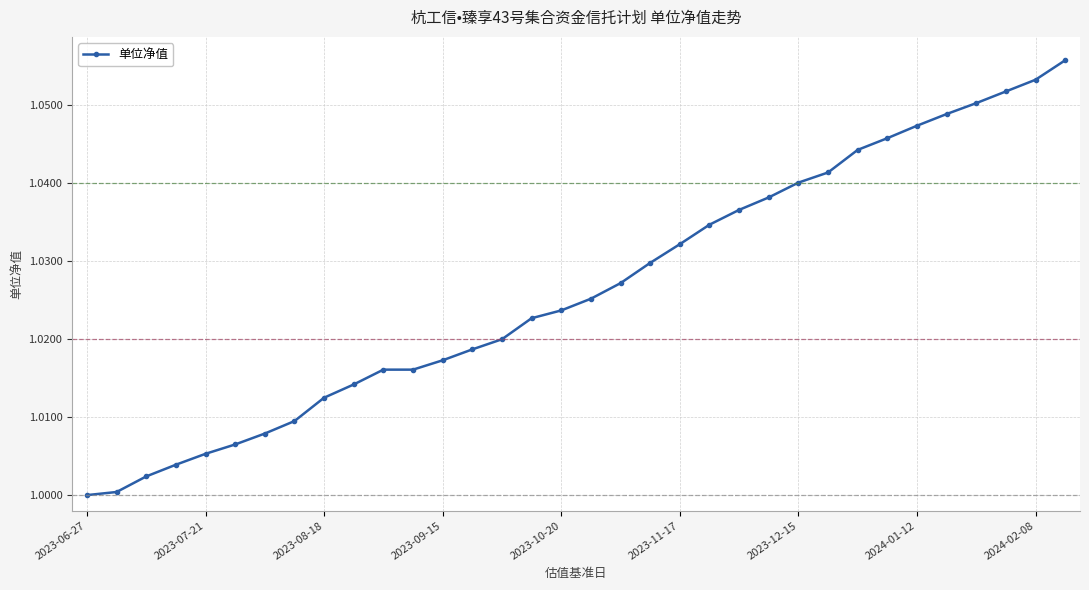

Does the chart have visible grid lines?

Yes